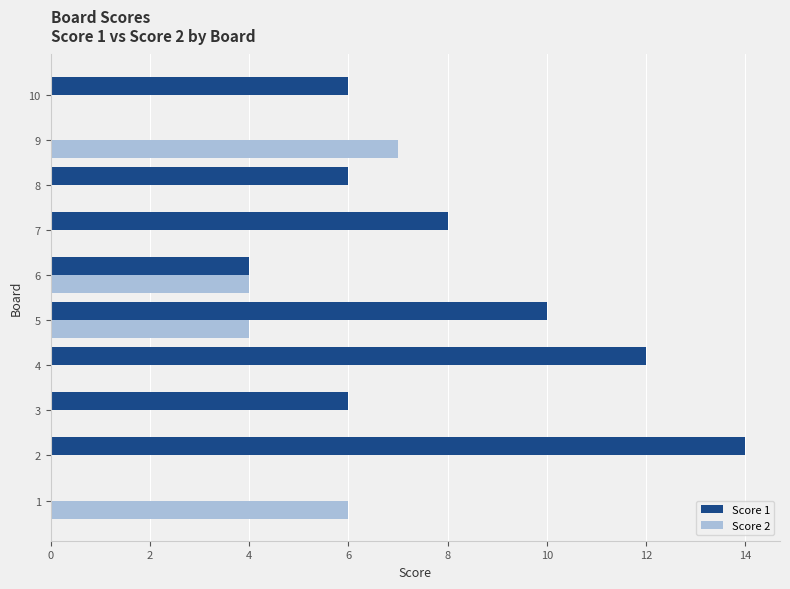

What is the spread (max minus min) of values at 9?

7